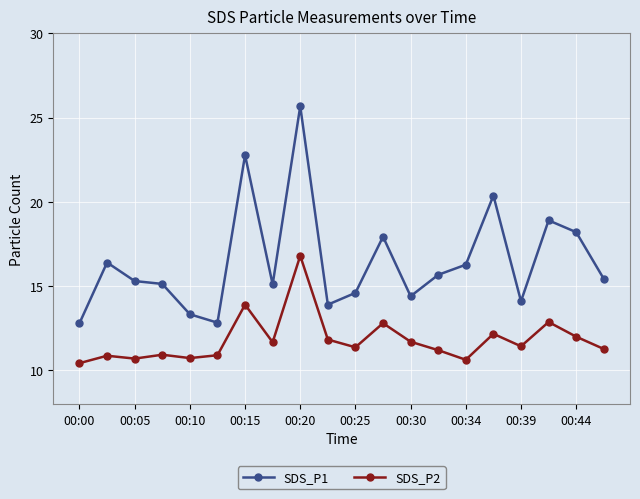

Which series has the widest spread of values?

SDS_P1